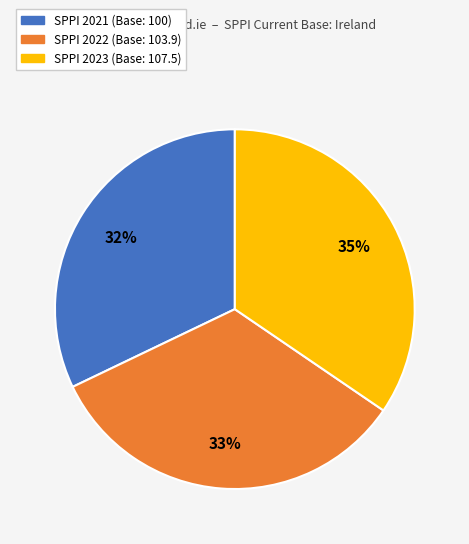

How many segments does this pie chart have?

3